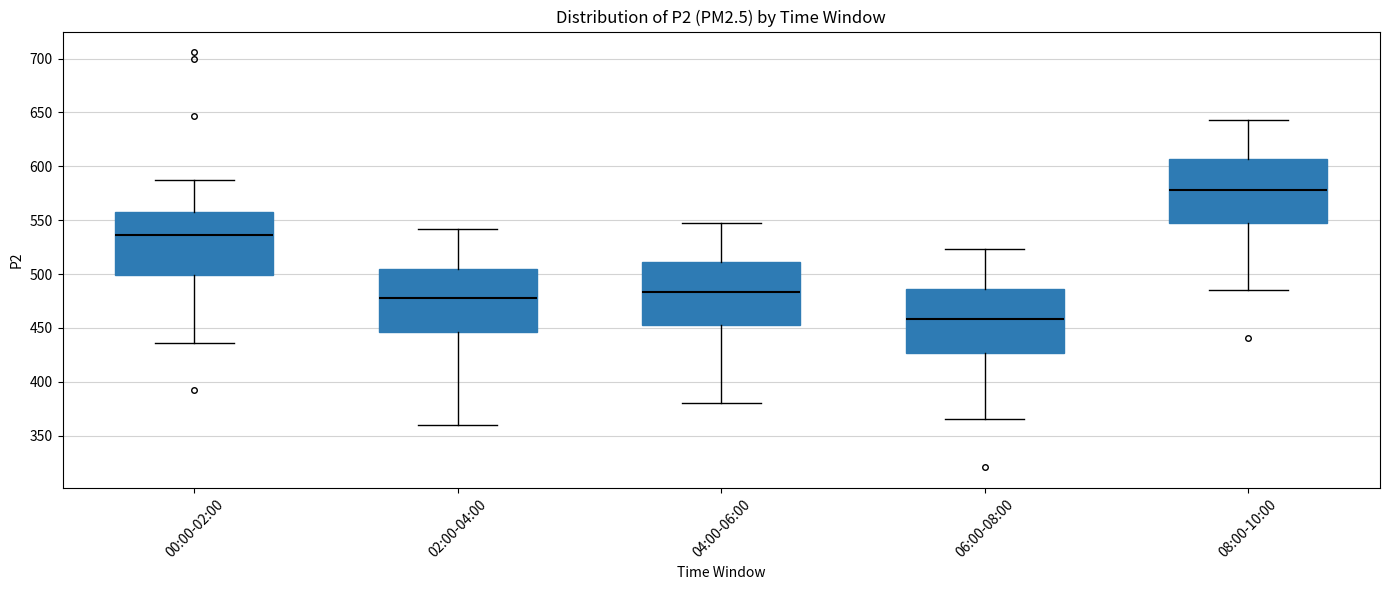

Reading left to right, transcribe this box plot: for each box, give where its median line is, the range the box spans, and where its two whiskers end, as read against the y-axis. The values are not printed on the chart, so give them approximately, as read against the axis.

00:00-02:00: median 535, box 500 to 560, whiskers 435 to 590
02:00-04:00: median 475, box 445 to 505, whiskers 360 to 540
04:00-06:00: median 485, box 455 to 510, whiskers 380 to 550
06:00-08:00: median 460, box 425 to 485, whiskers 365 to 525
08:00-10:00: median 580, box 545 to 605, whiskers 485 to 645